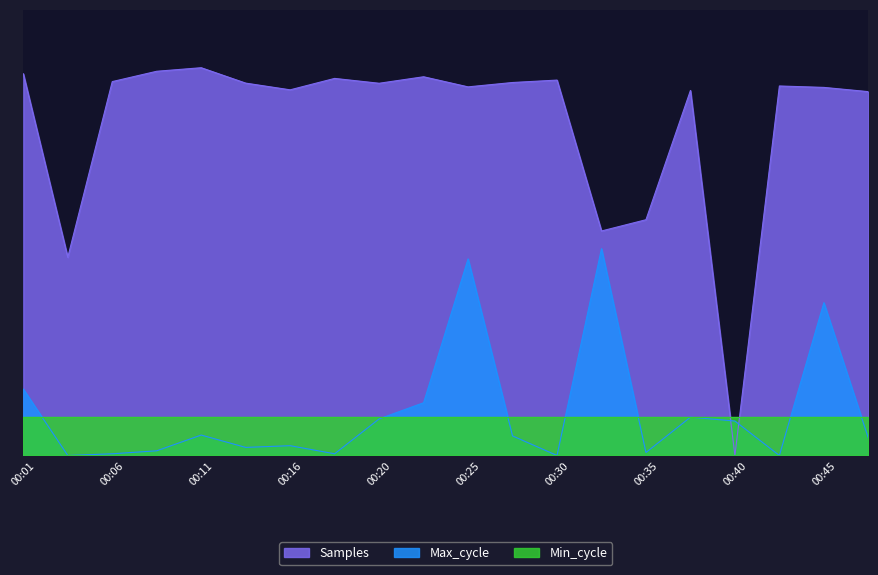

Is the value of Max_cycle at 00:01 greater than the value of Samples at 00:40?

Yes